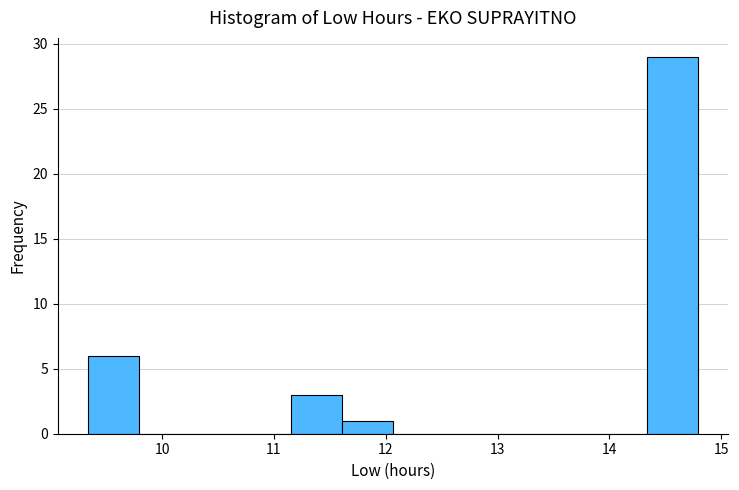

Over which range of the x-axis is the bar tallest?

14.3 to 14.8